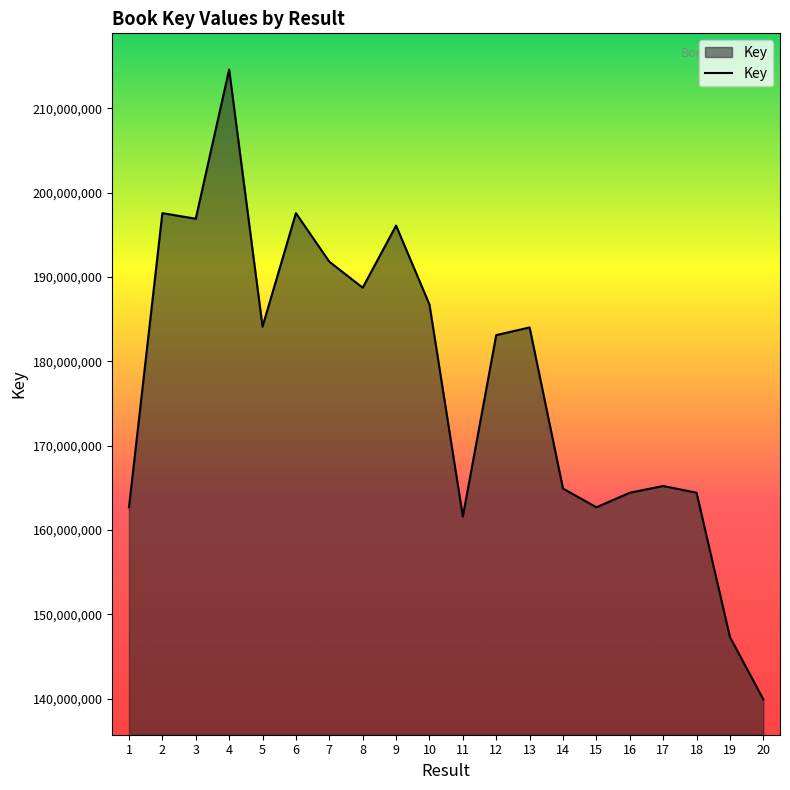

Does the chart display data point markers on the line(s)?

No